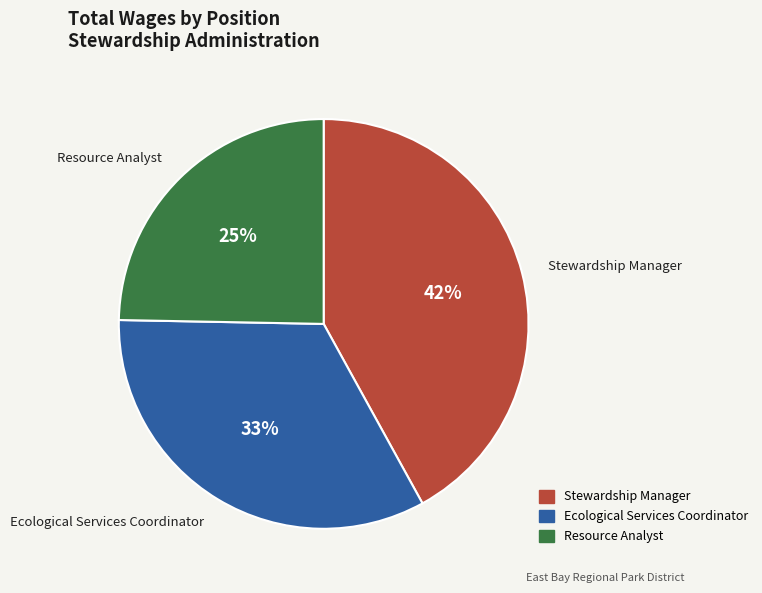

To the nearest percent, what is the average slice percentage?

33%